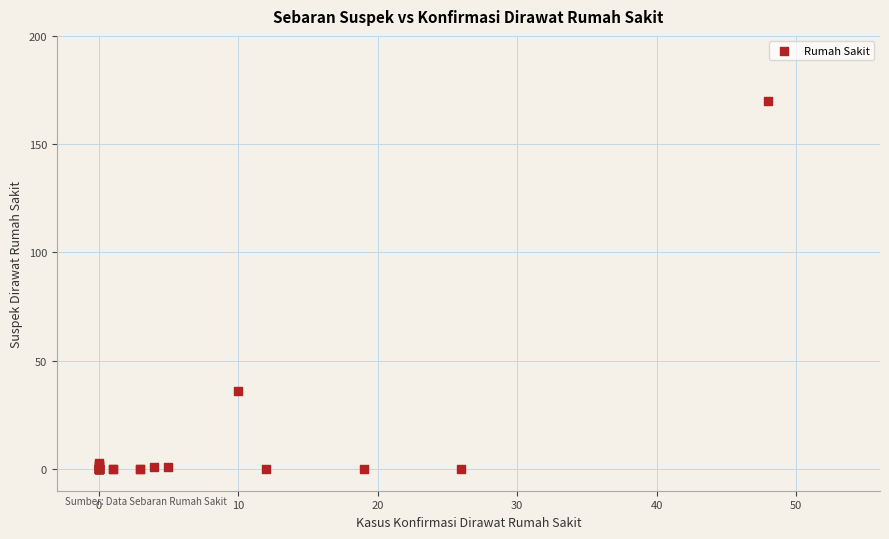

What Y value in the scatter plot is closest to 85?

36